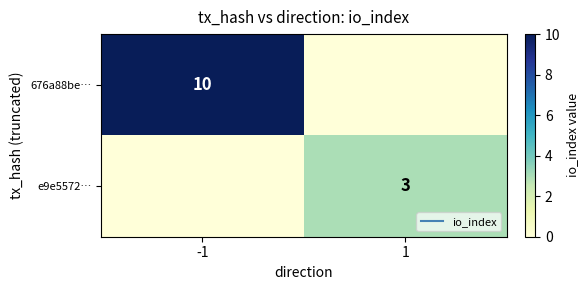

Is the value of e9e5572… at 1 greater than the value of 676a88be… at -1?

No